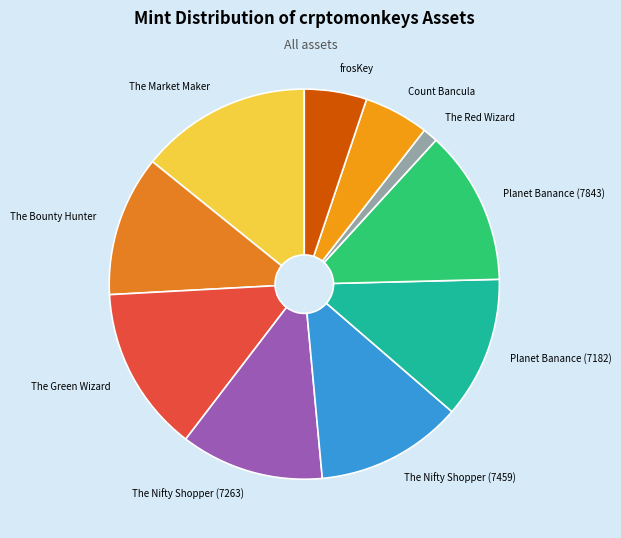

Does The Green Wizard represent more than half of the total?

No